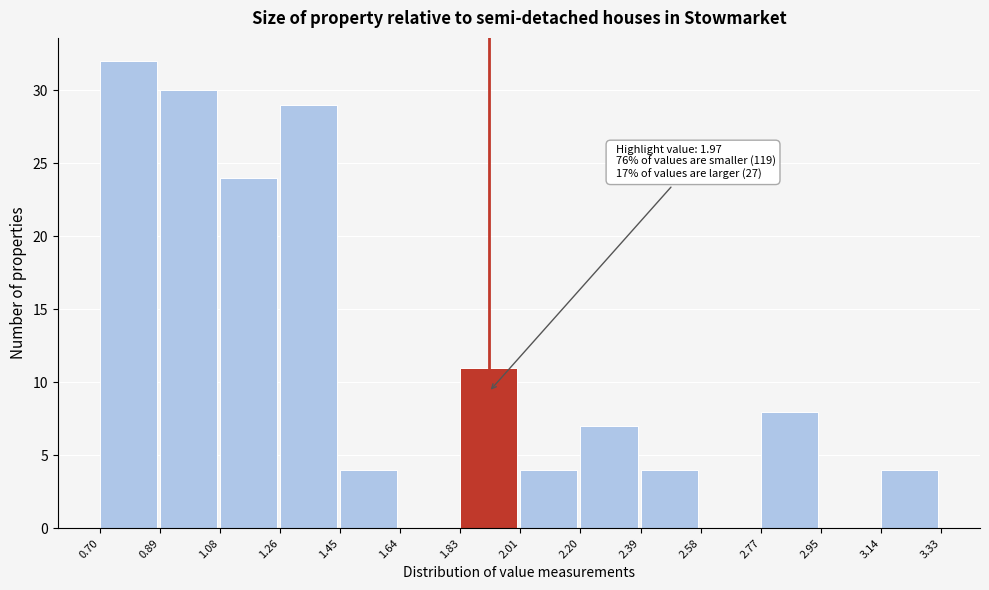

Over which range of the x-axis is the bar tallest?

0.70 to 0.89